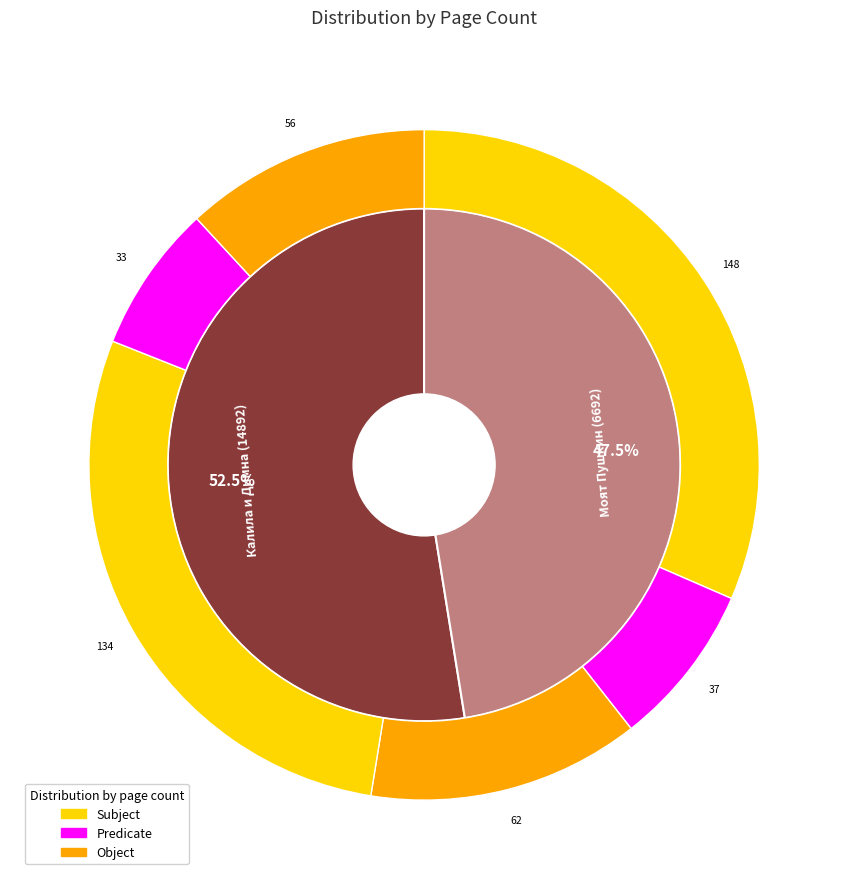

Rank the categories by value from highest to lowest.

Калила и Димна (14892), Моят Пушкин (6692)